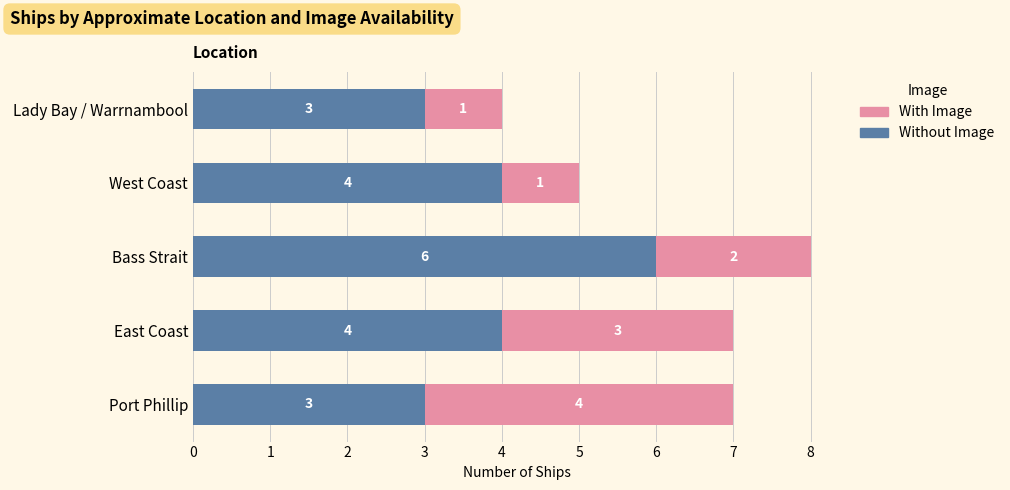

What is the difference between the maximum and minimum values in the Without Image series?

3